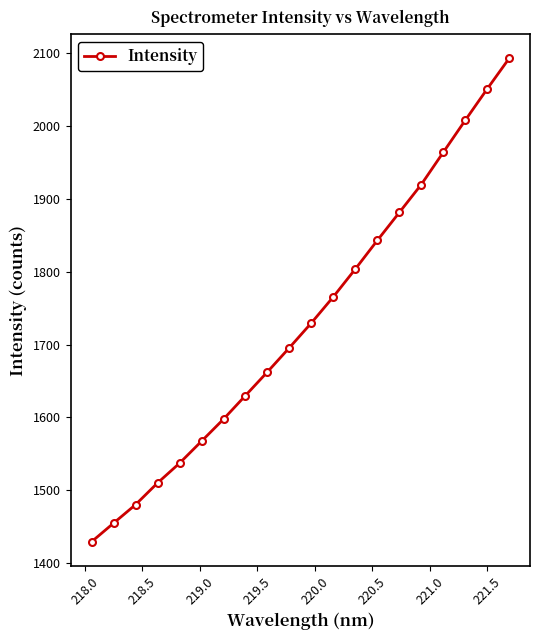

What is the difference between the maximum and minimum values?

663.4